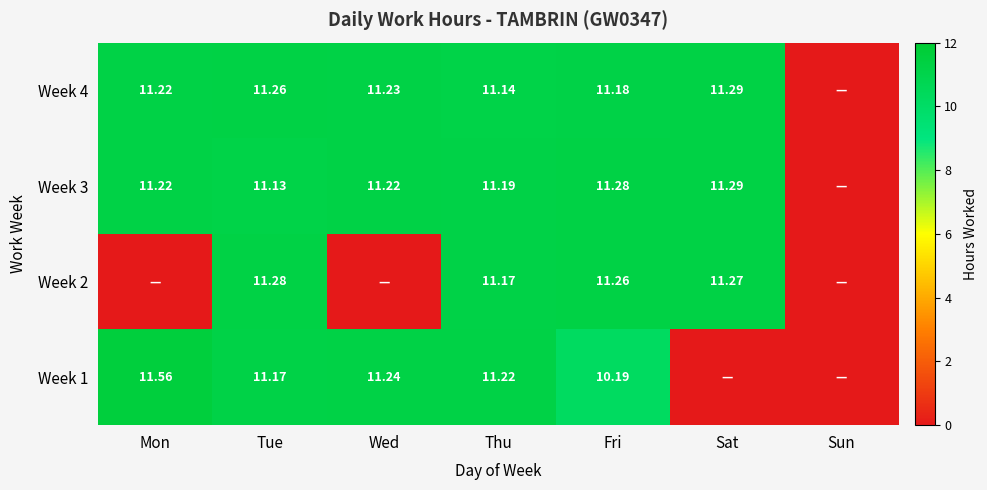

What is the highest value of the Week 4 series?

11.3